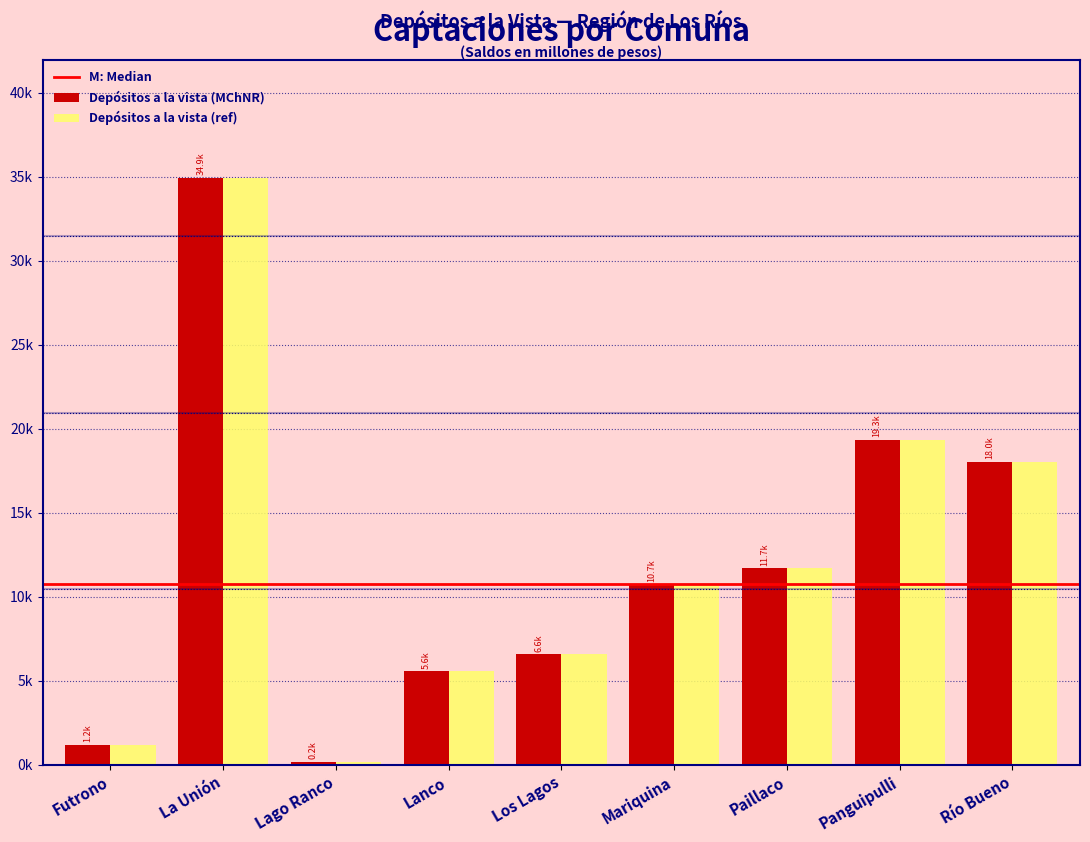

Are the bars horizontal?

No